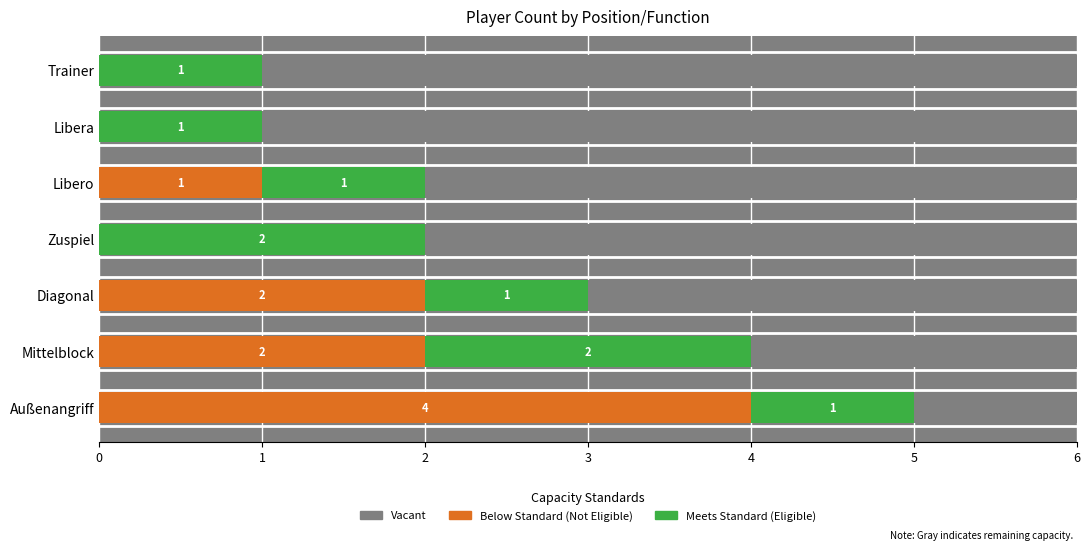

Reading left to right, what are all the values shown in this chart?

Außenangriff=5	Mittelblock=4	Diagonal=3	Zuspiel=2	Libero=2	Libera=1	Trainer=1